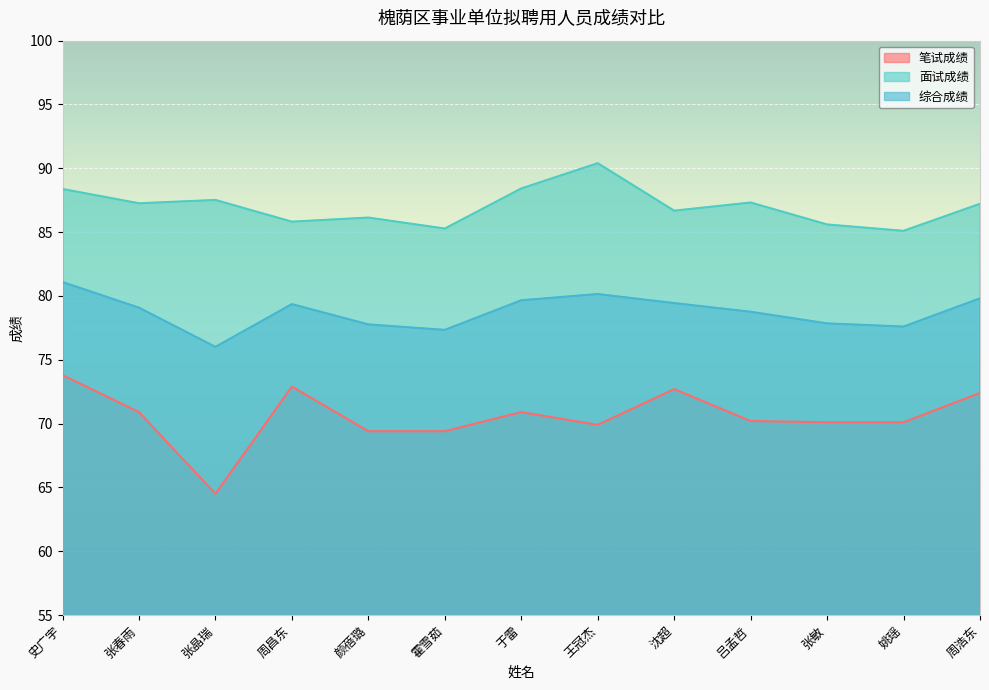

What is the greatest value displayed?

90.4